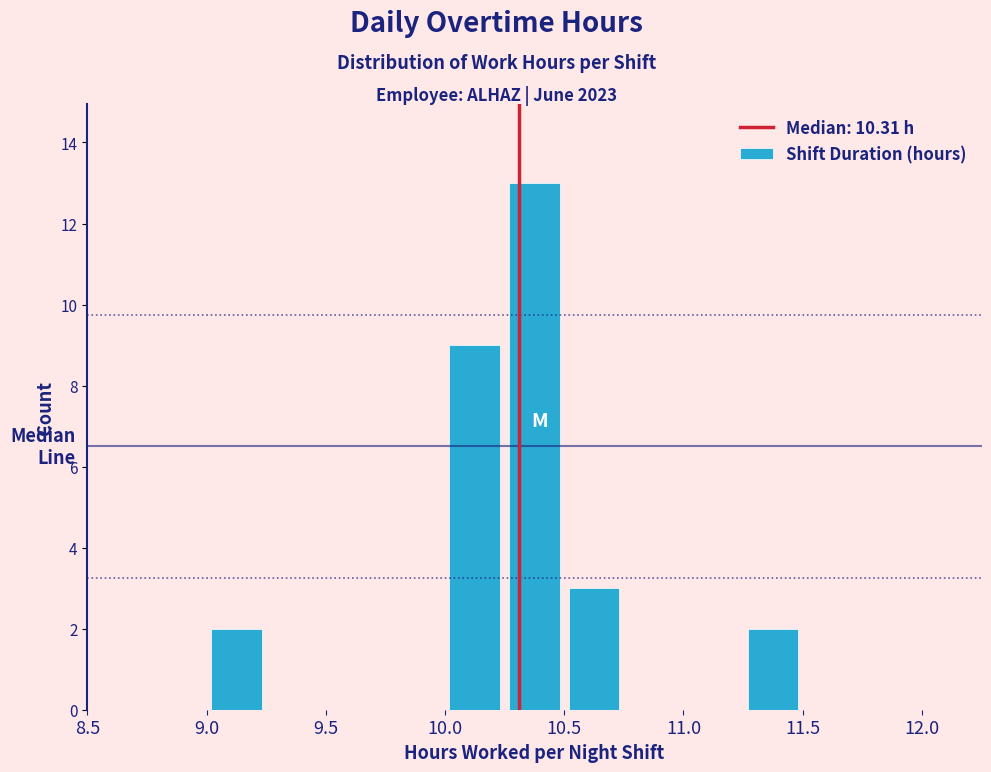

Reading left to right, list every bar in this chart as the range it spans on the x-axis followed by its height. The values are not printed on the chart, so give them approximately, as read against the axis.

8.50 to 8.75: 0
8.75 to 9.00: 0
9.00 to 9.25: 2
9.25 to 9.50: 0
9.50 to 9.75: 0
9.75 to 10.00: 0
10.00 to 10.25: 9
10.25 to 10.50: 13
10.50 to 10.75: 3
10.75 to 11.00: 0
11.00 to 11.25: 0
11.25 to 11.50: 2
11.50 to 11.75: 0
11.75 to 12.00: 0
12.00 to 12.25: 0